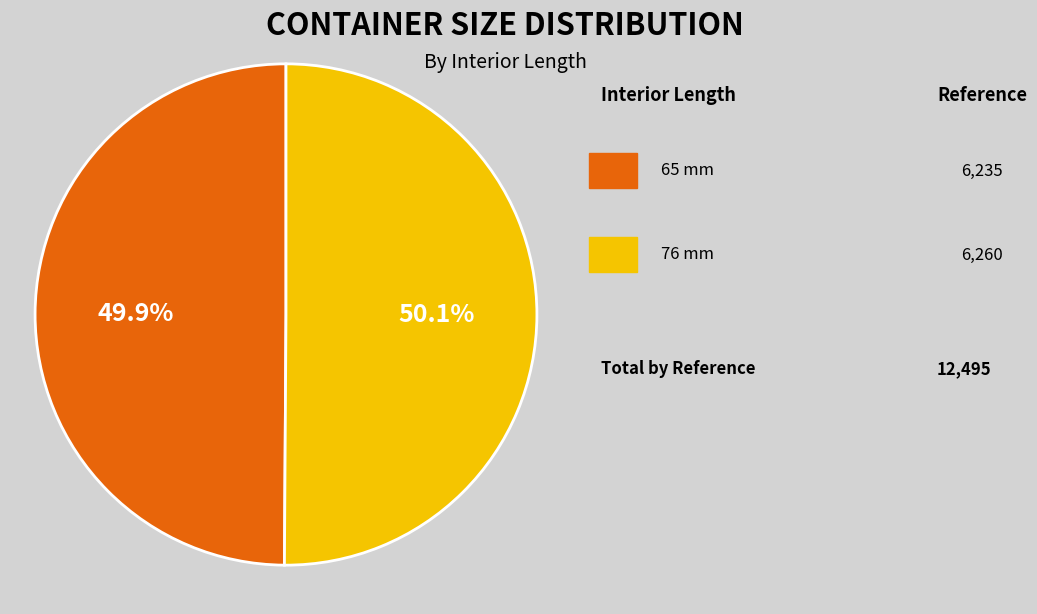

Is there a majority slice in this chart?

Yes